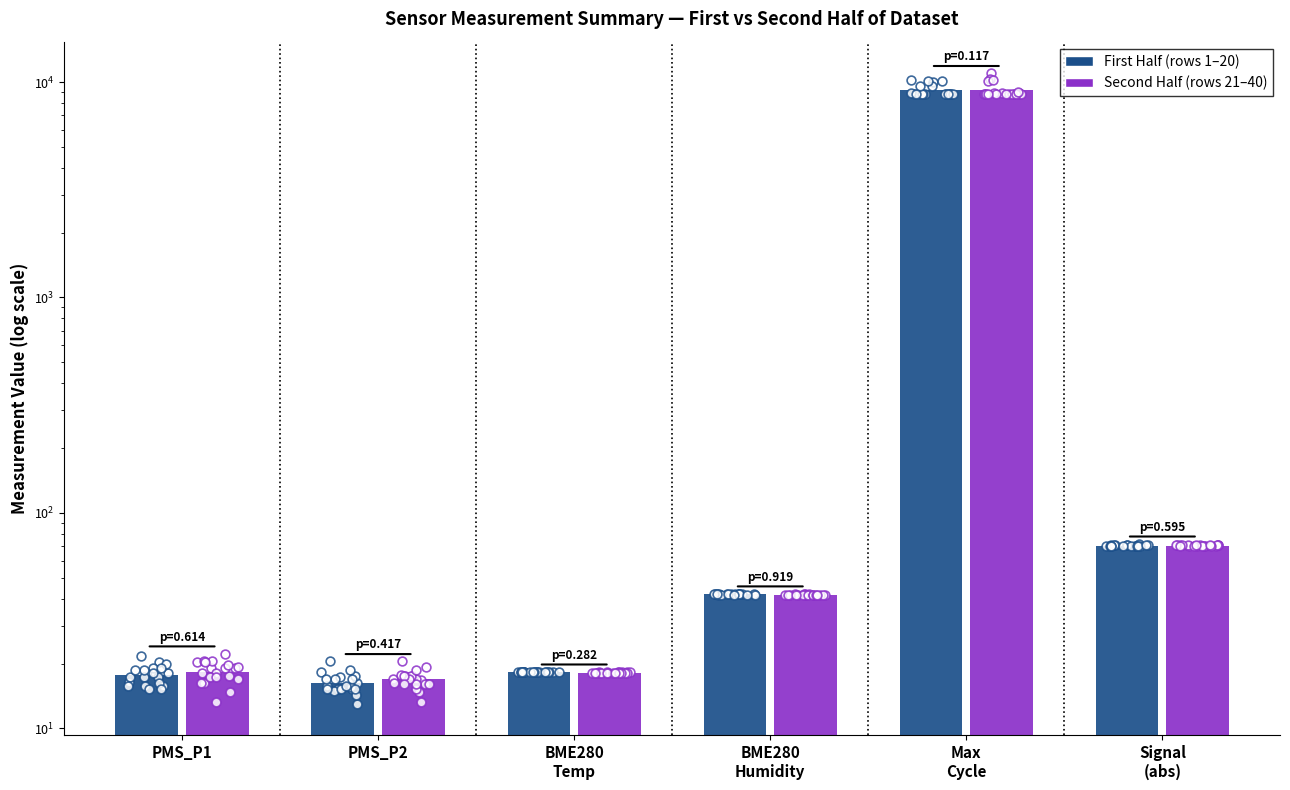

Which series contains the lowest Y value?

First Half